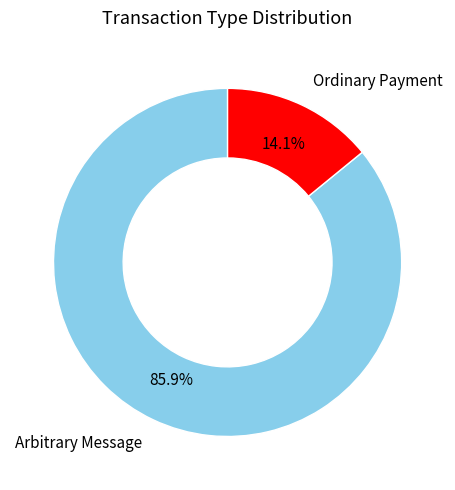

Rank the categories by value from highest to lowest.

Arbitrary Message, Ordinary Payment